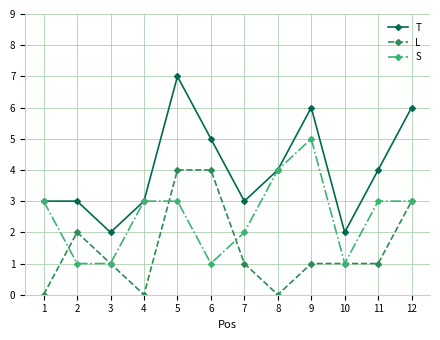

What value does the L series have at 3?

1